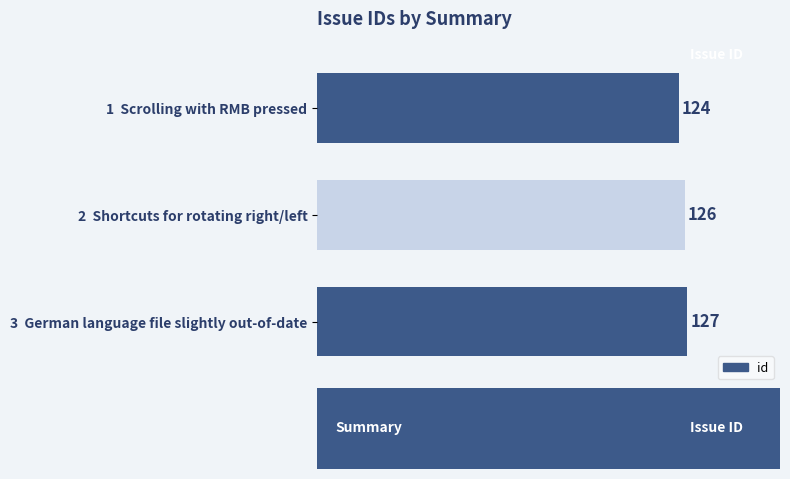

Approximately how many times larger is the value at 3  German language file slightly out-of-date compared to 2  Shortcuts for rotating right/left?

1.0